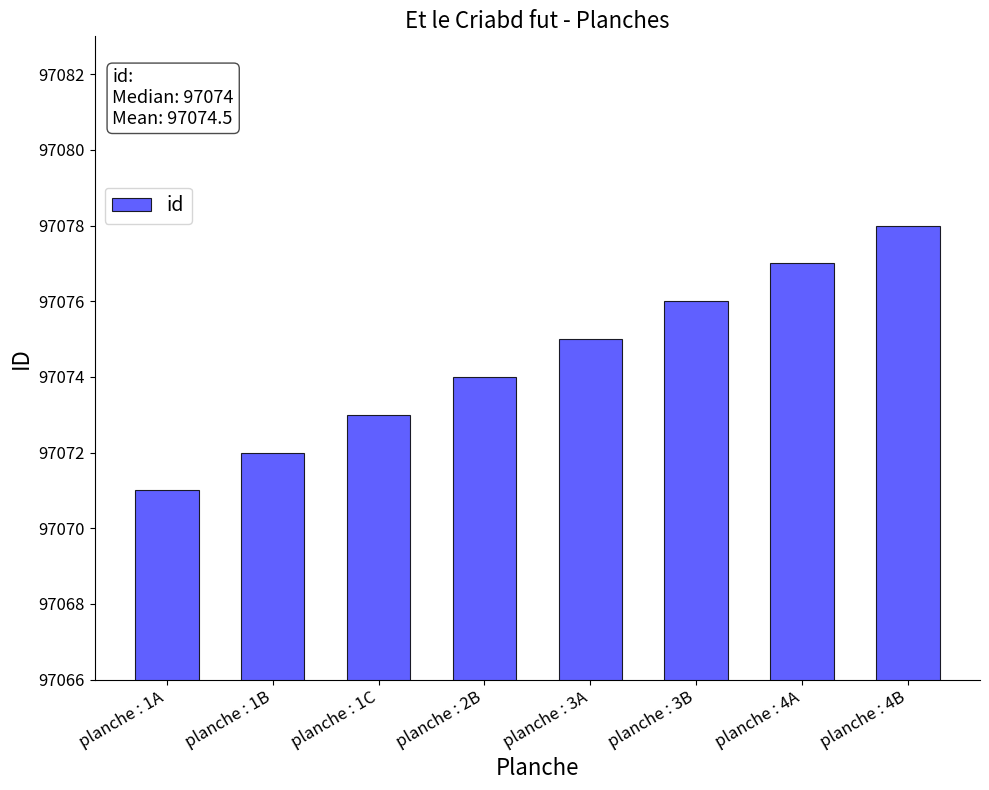

Which category has the highest value across all series?

planche : 4B